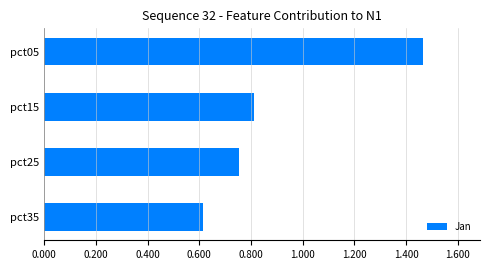

Which category has the highest value across all series?

pct05